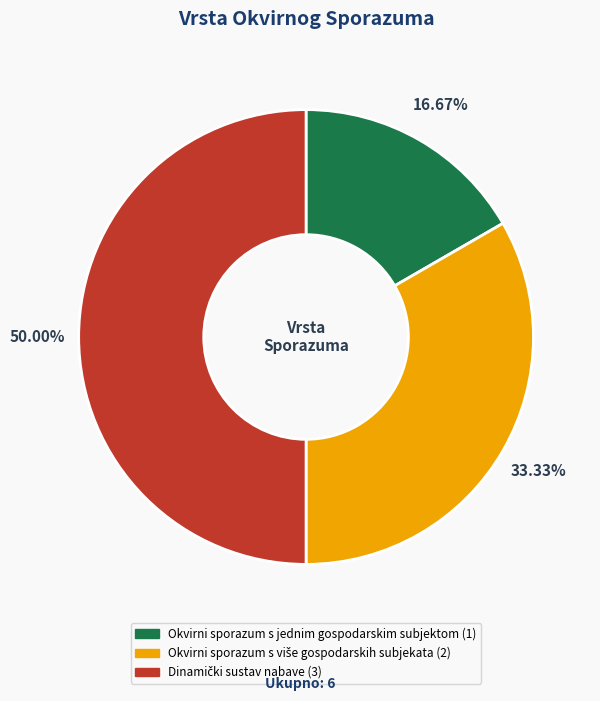

What is the smallest slice in the pie chart?

Okvirni sporazum s jednim gospodarskim subjektom